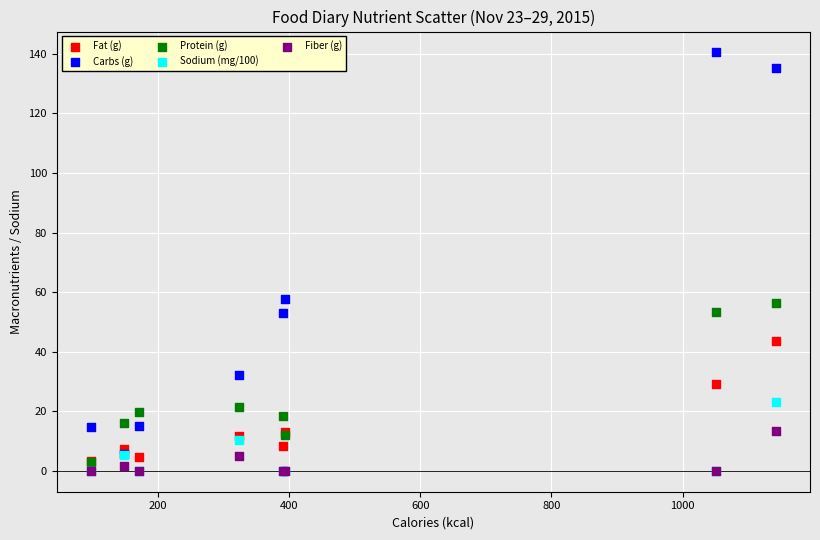

Which series has the widest spread of Y values?

Carbs (g)